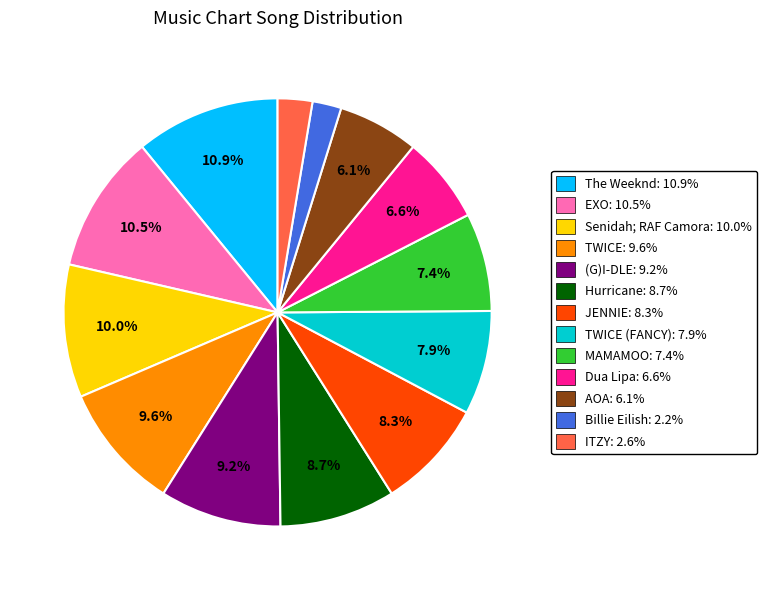

Is there a majority slice in this chart?

No